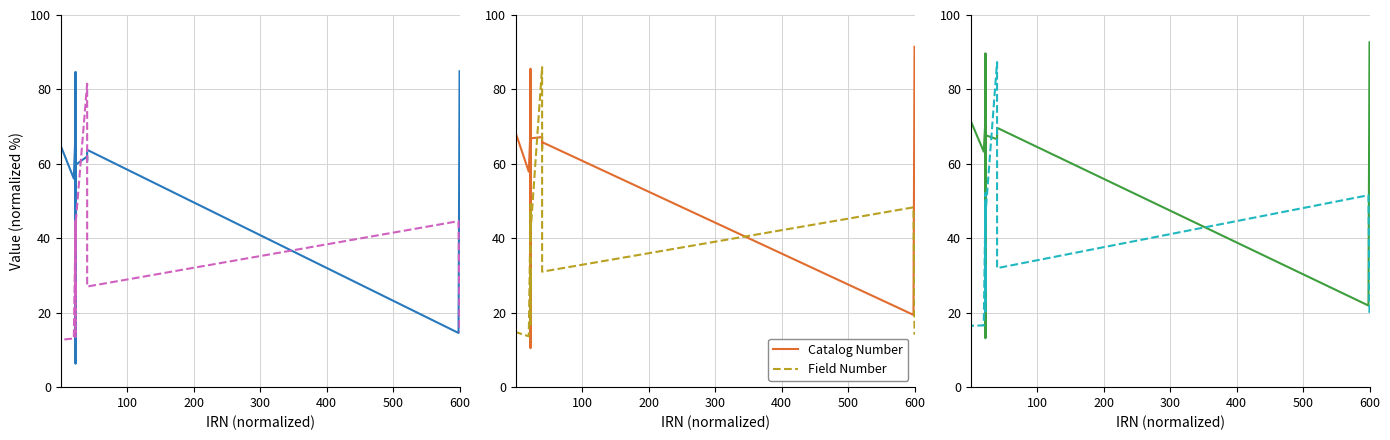

What are all the series names shown in the legend?

Catalog Number, Field Number